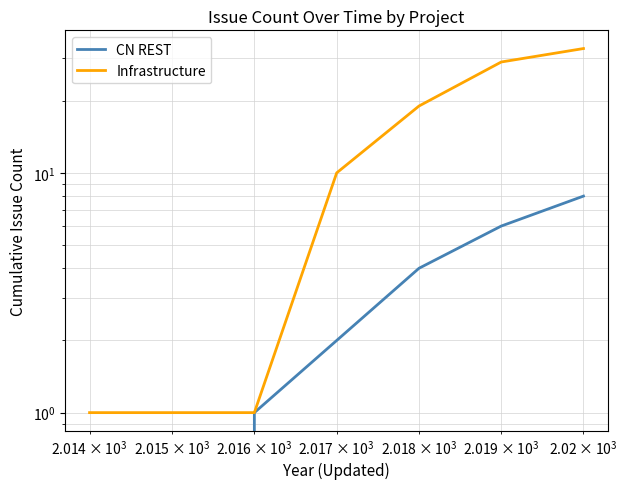

How many positive values does the CN REST series have?

5